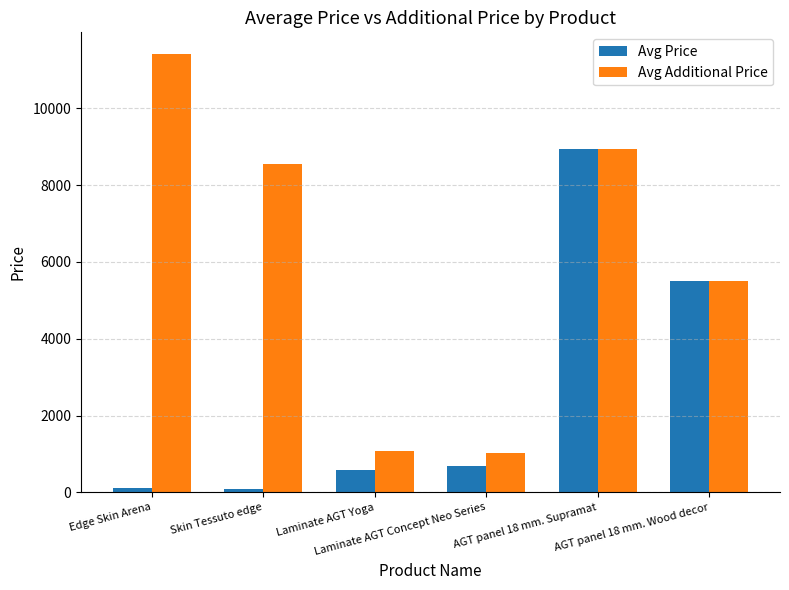

What value does the Avg Price series have at Skin Tessuto edge?

85.6